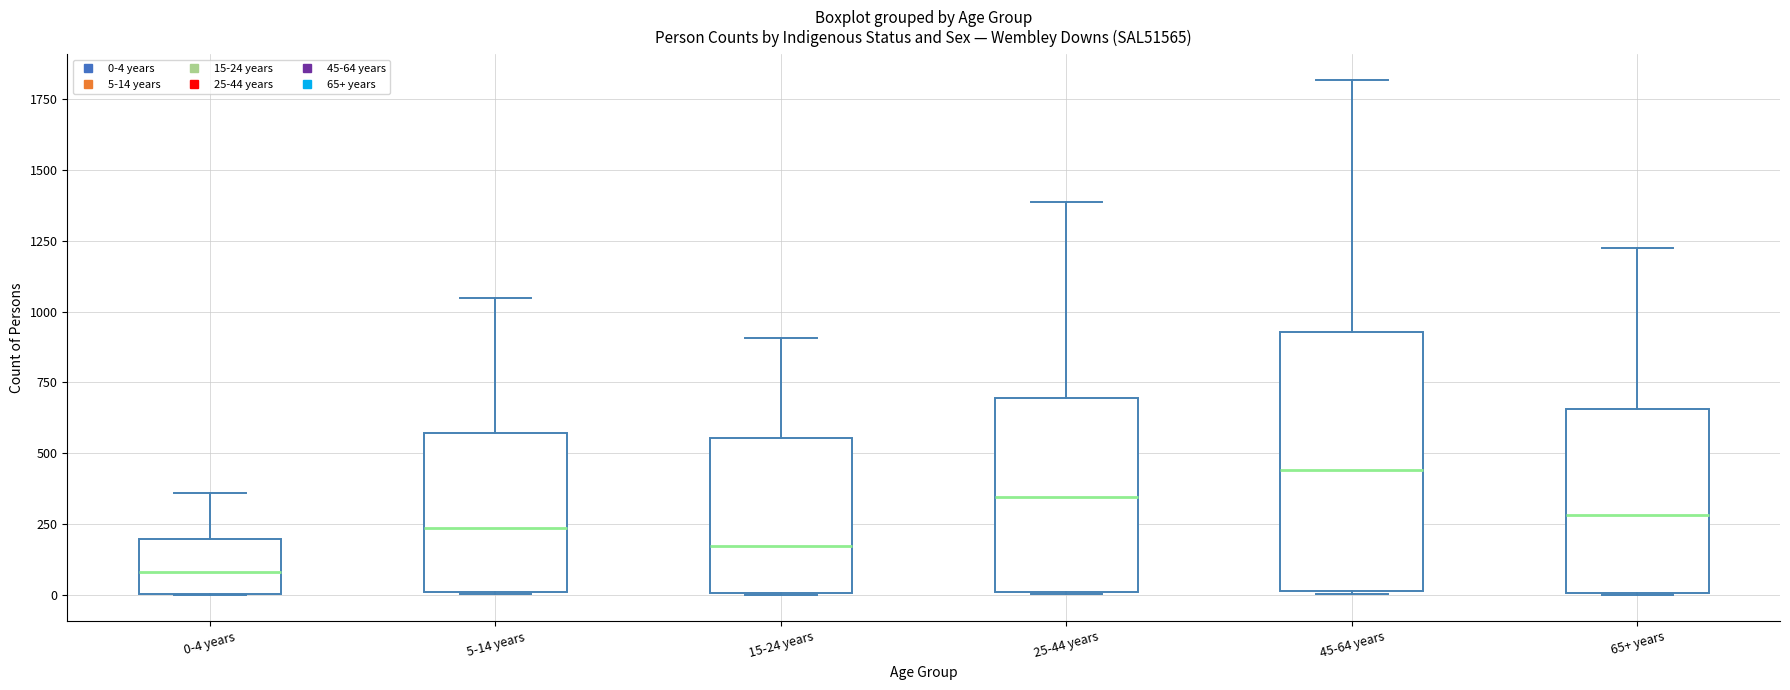

Reading left to right, read every box against the y-axis: the position of its median line, the range the box covers, and the ends of its whiskers. The values are not printed on the chart, so give them approximately, as read against the axis.

0-4 years: median 100, box 0 to 200, whiskers 0 to 350
5-14 years: median 250, box 0 to 550, whiskers 0 to 1050
15-24 years: median 150, box 0 to 550, whiskers 0 to 900
25-44 years: median 350, box 0 to 700, whiskers 0 to 1400
45-64 years: median 450, box 0 to 950, whiskers 0 to 1800
65+ years: median 300, box 0 to 650, whiskers 0 to 1250